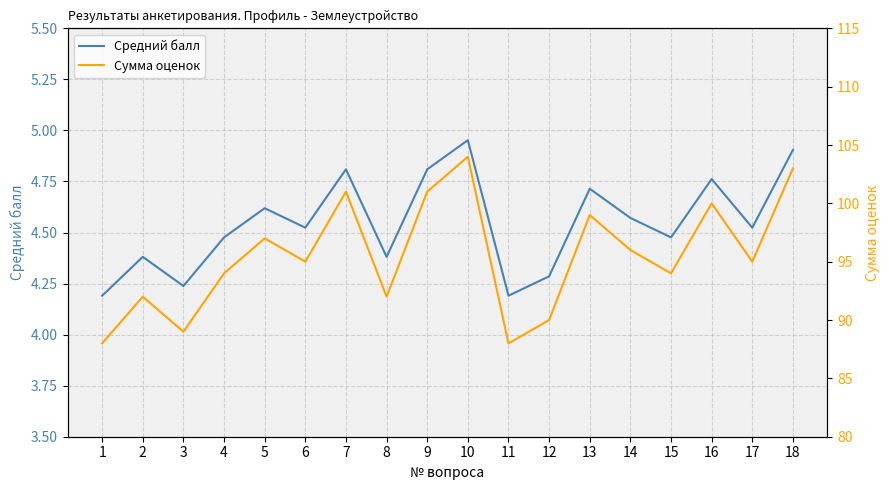

What is the value of the Сумма оценок point at the 2nd from the left?

92.0